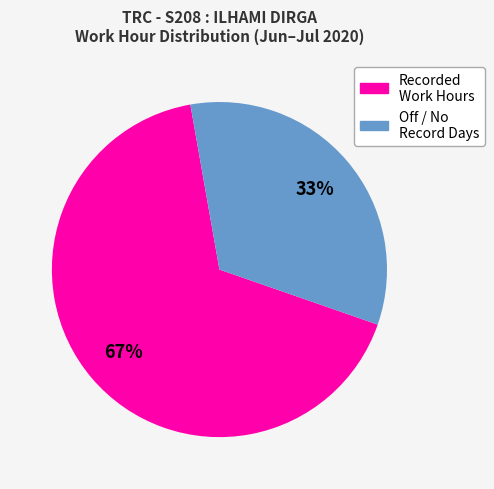

Count the number of slices in the pie.

2